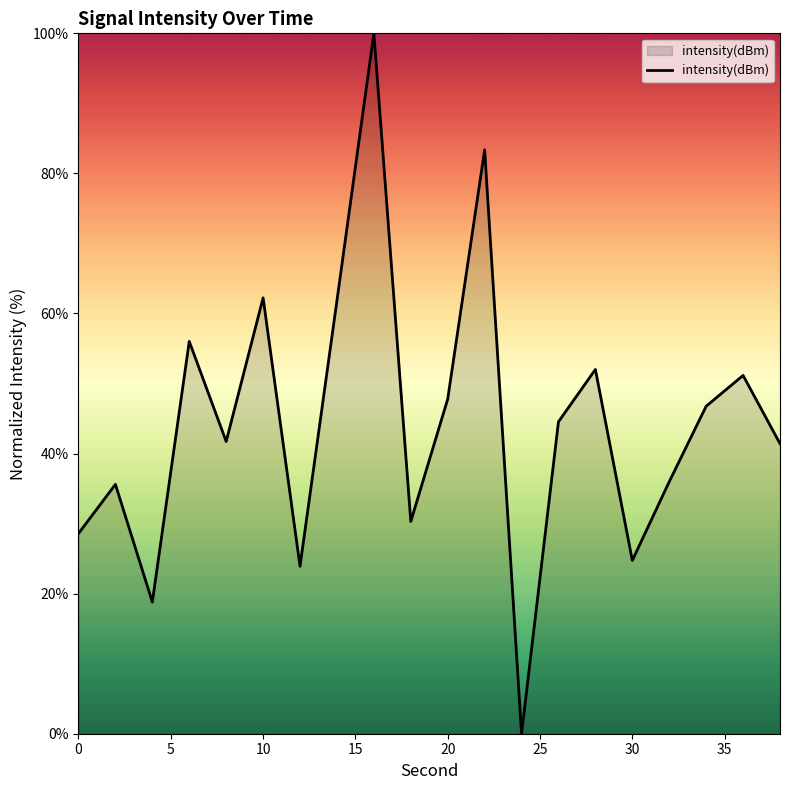

What is the difference between the maximum and minimum values?

100.0